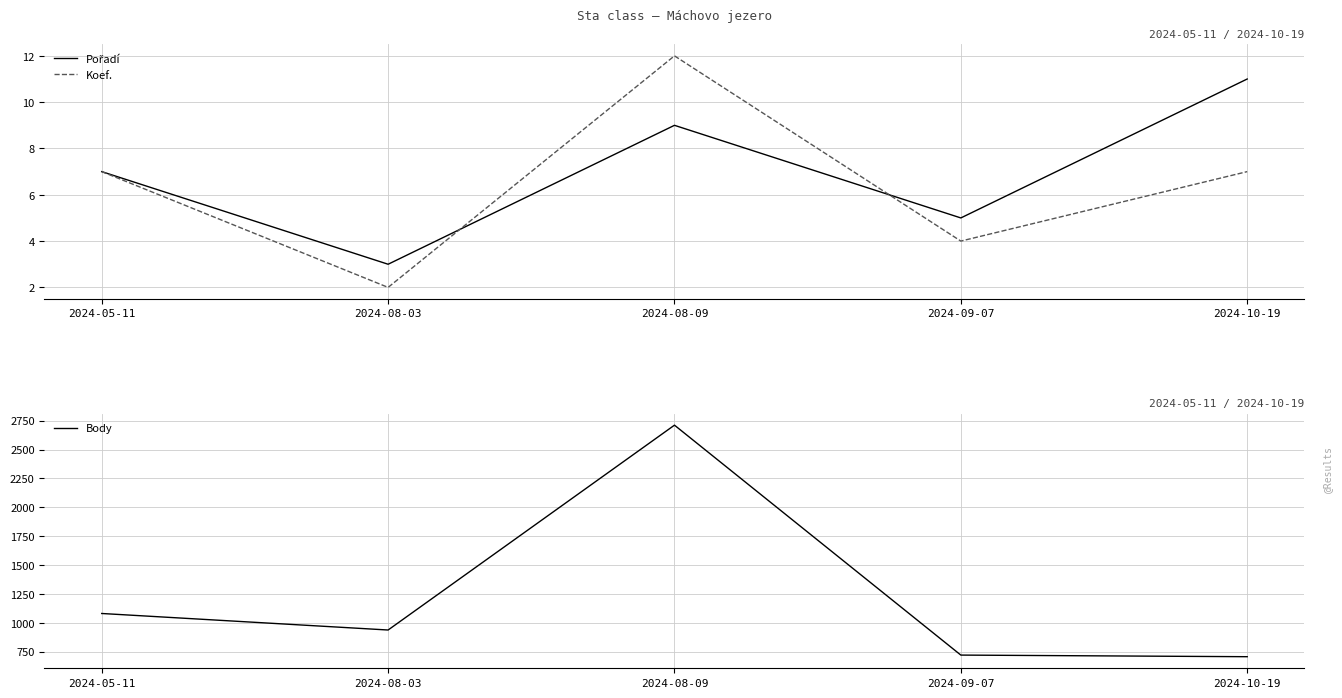

What is the label of the 4th point from the left?

2024-09-07